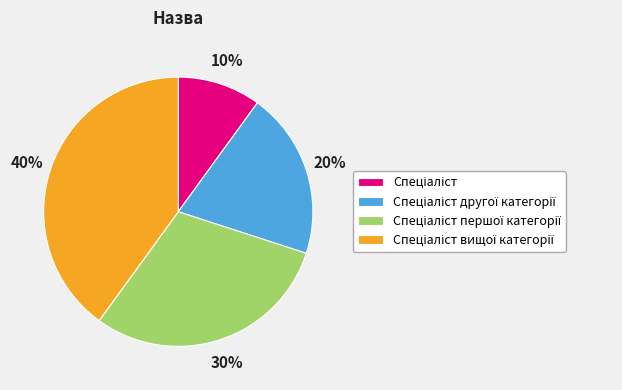

To the nearest percent, what is the average slice percentage?

25%